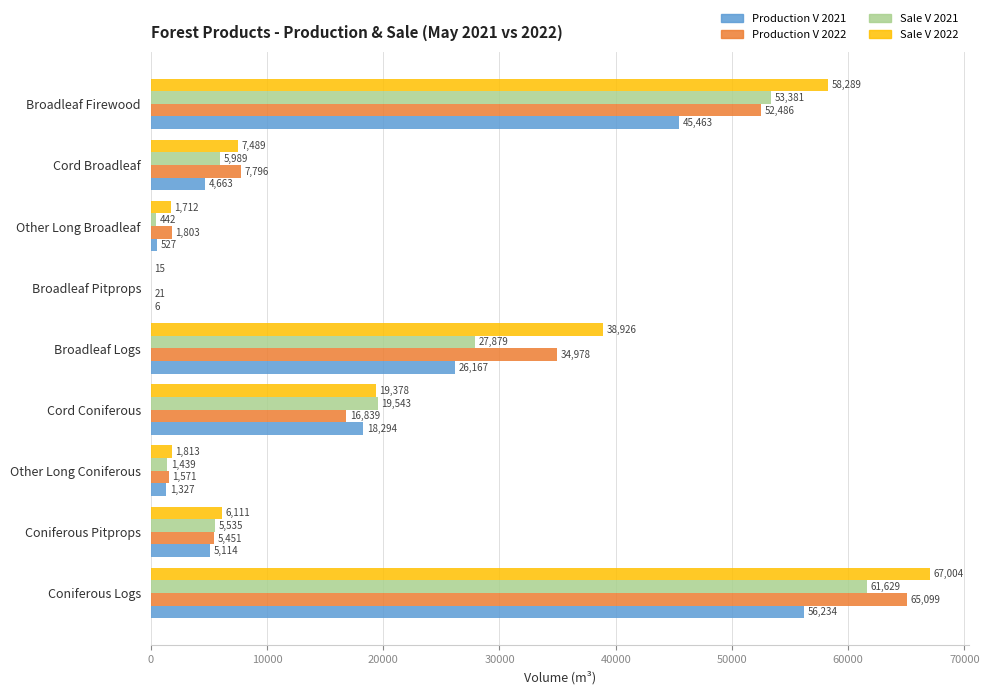

Is it true that Sale V 2021 equals 442.0 at Other Long Broadleaf?

True